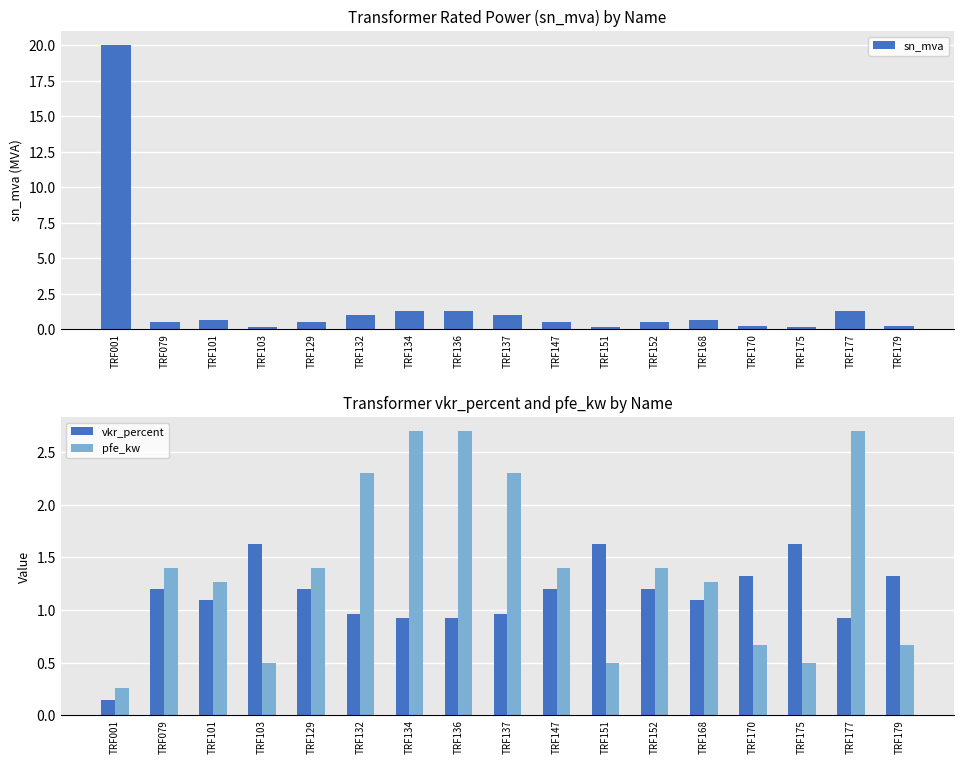

What is the total value across all series at TRF079?

3.1